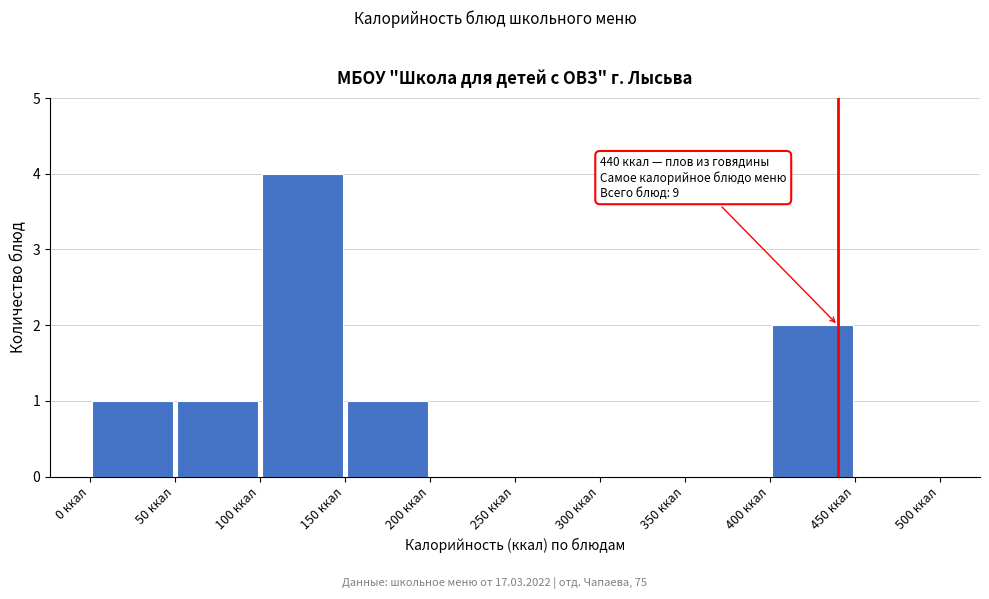

Over which range of the x-axis is the bar tallest?

100 to 150